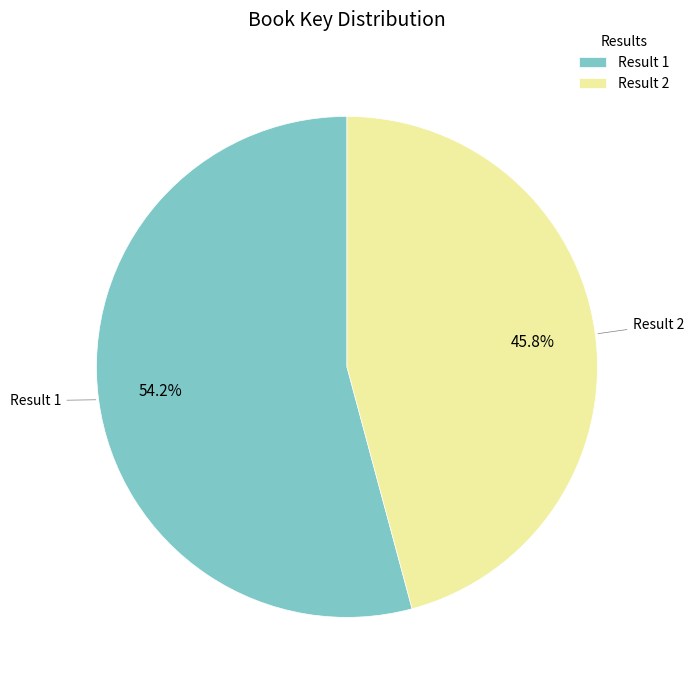

Between Result 2 and Result 1, which is larger?

Result 1